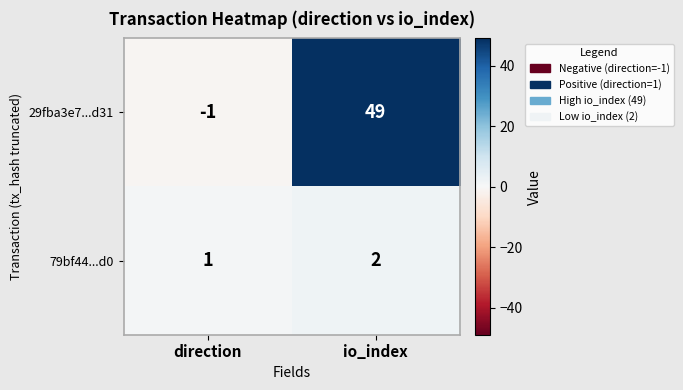

Reading left to right, what are all the values shown in this chart?

29fba3e7...d31: -1	49
79bf44...d0: 1	2